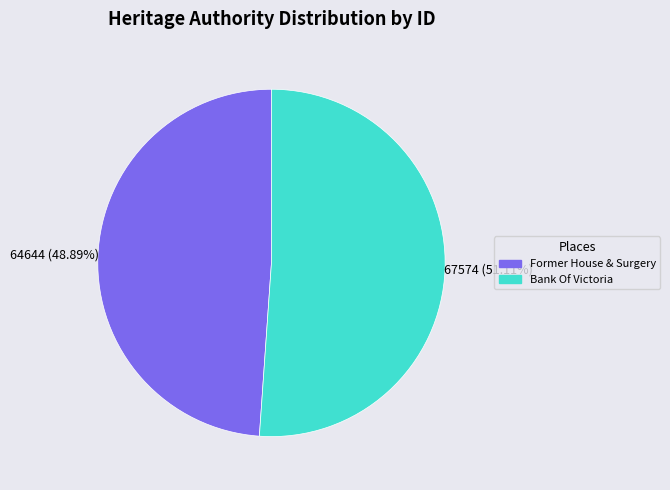

Is it true that Bank Of Victoria is 51% of the pie?

True